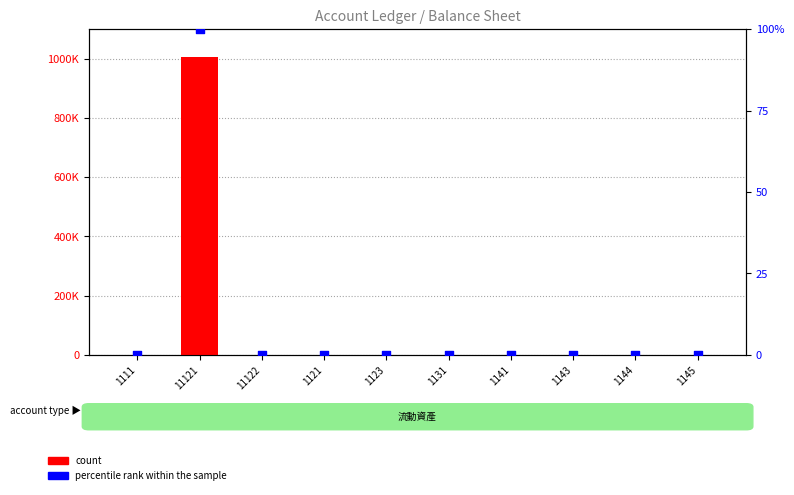

At how many categories does at least one series exceed 639217?

1